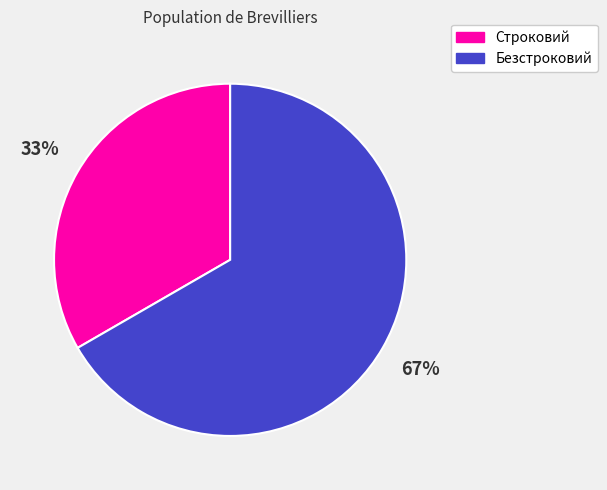

To the nearest percent, what is the combined percentage of Строковий and Безстроковий?

100%